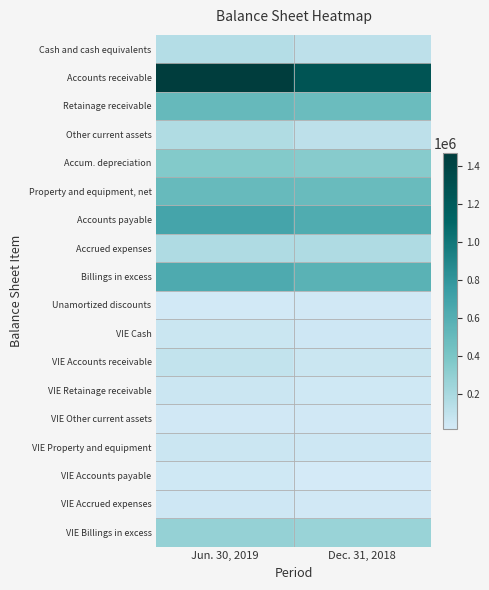

What is the spread (max minus min) of values at Dec. 31, 2018?

1243002